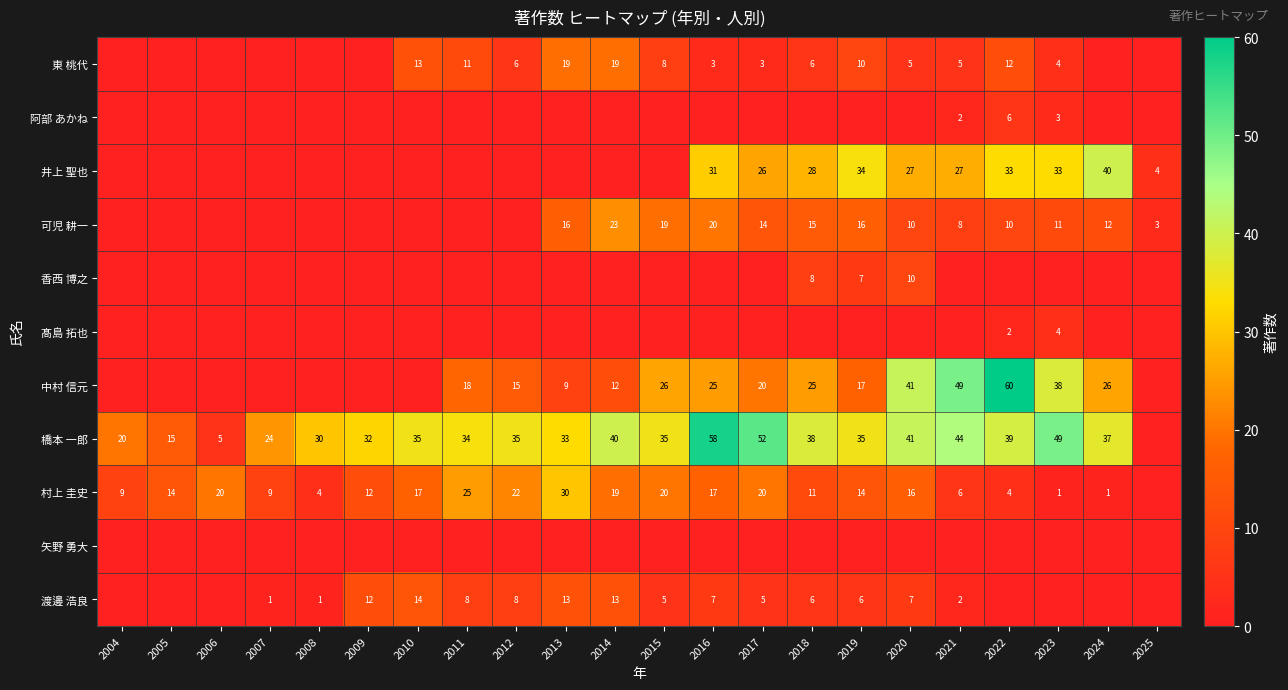

Is it true that 中村 信元 equals 12 at 2014?

True